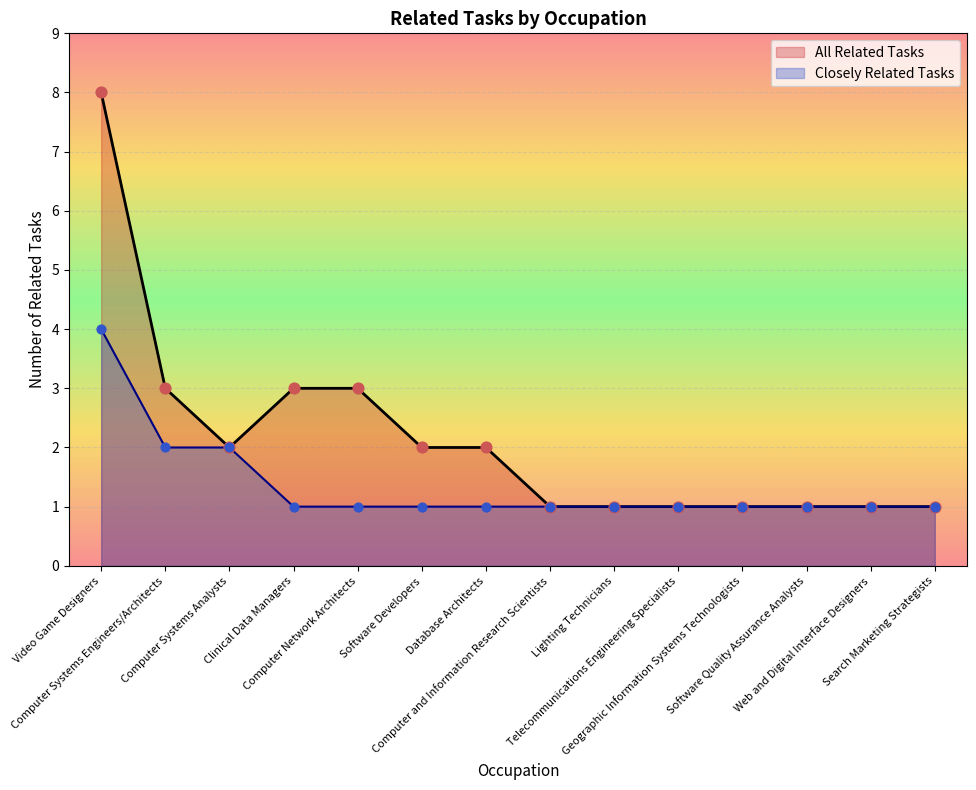

Between Computer Network Architects and Software Quality Assurance Analysts, which is larger?

Computer Network Architects